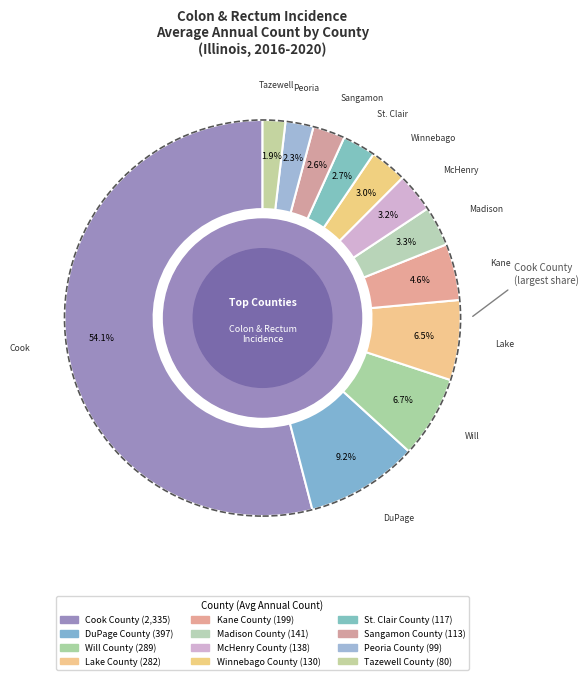

The Peoria County slice represents 2% of the pie. True or false?

True